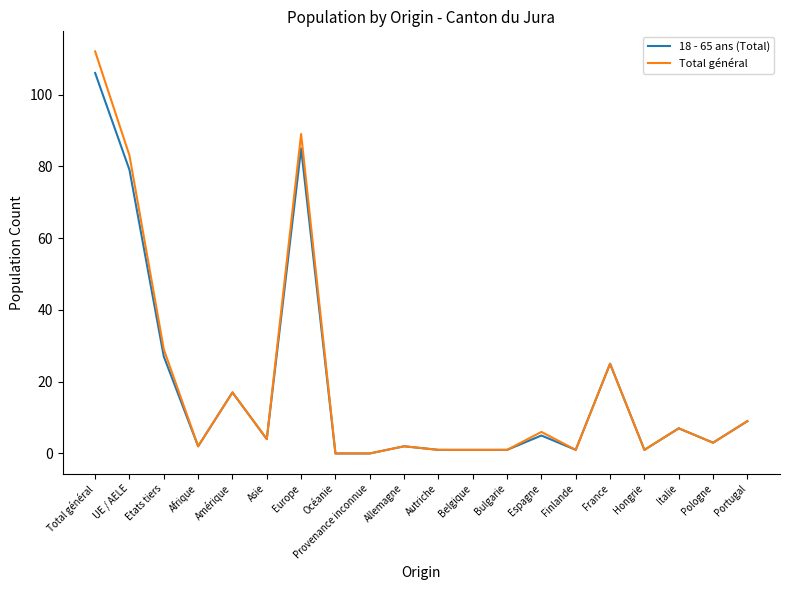

At how many categories does at least one series exceed 110?

1